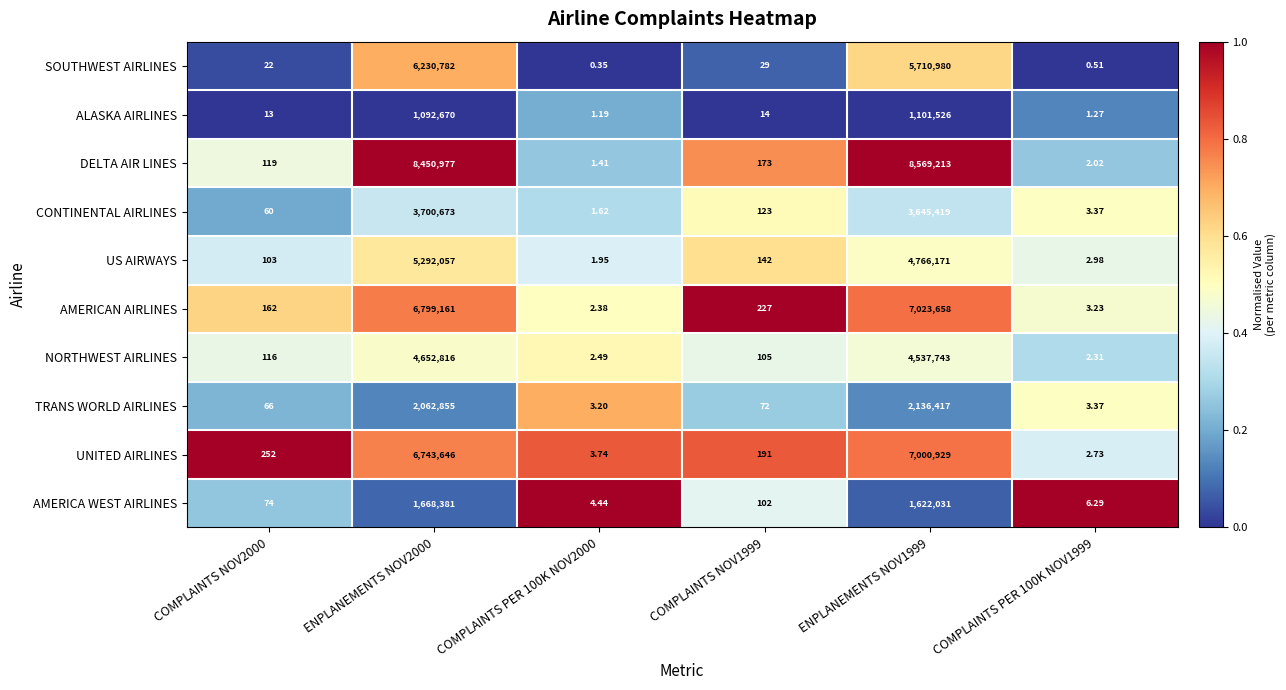

List the series in order of their peak value, highest first.

DELTA AIR LINES, AMERICAN AIRLINES, UNITED AIRLINES, SOUTHWEST AIRLINES, US AIRWAYS, NORTHWEST AIRLINES, CONTINENTAL AIRLINES, TRANS WORLD AIRLINES, AMERICA WEST AIRLINES, ALASKA AIRLINES